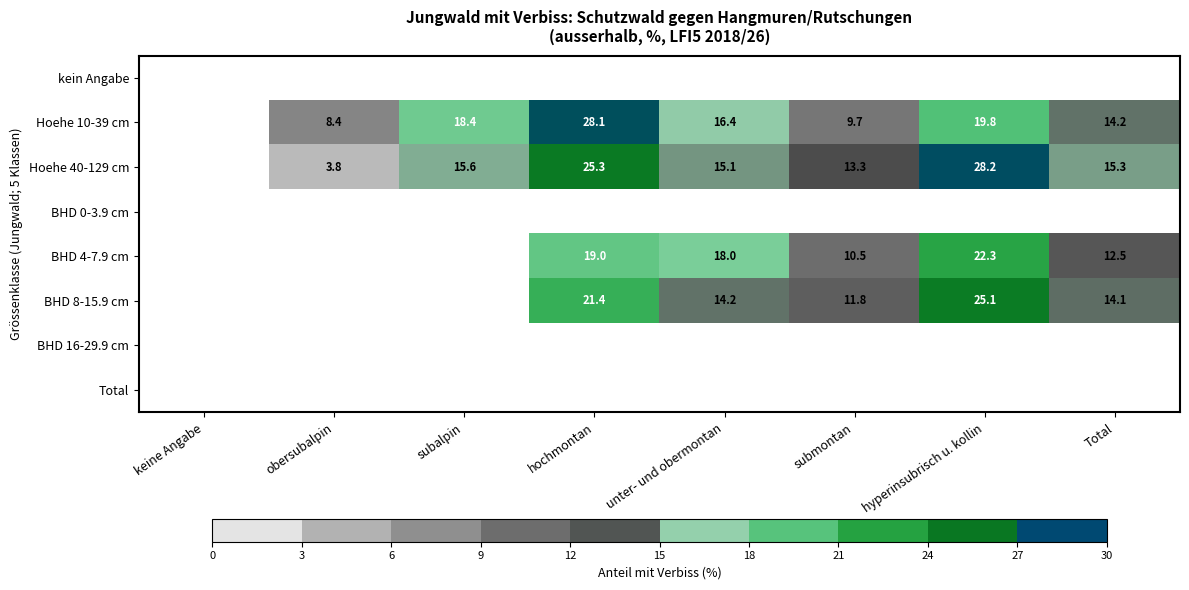

Is it true that Hoehe 40-129 cm equals 6.8 at obersubalpin?

False